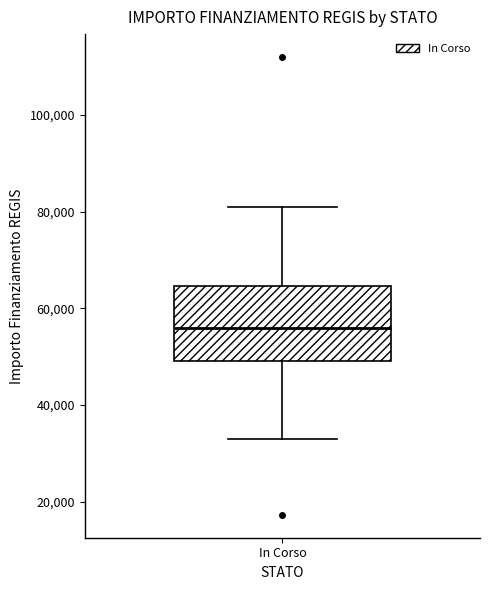

Transcribe this box plot: give where the median line is, the range the box spans, and where the two whiskers end, as read against the y-axis. The values are not printed on the chart, so give them approximately, as read against the axis.

median 56000, box 50000 to 64000, whiskers 32000 to 80000